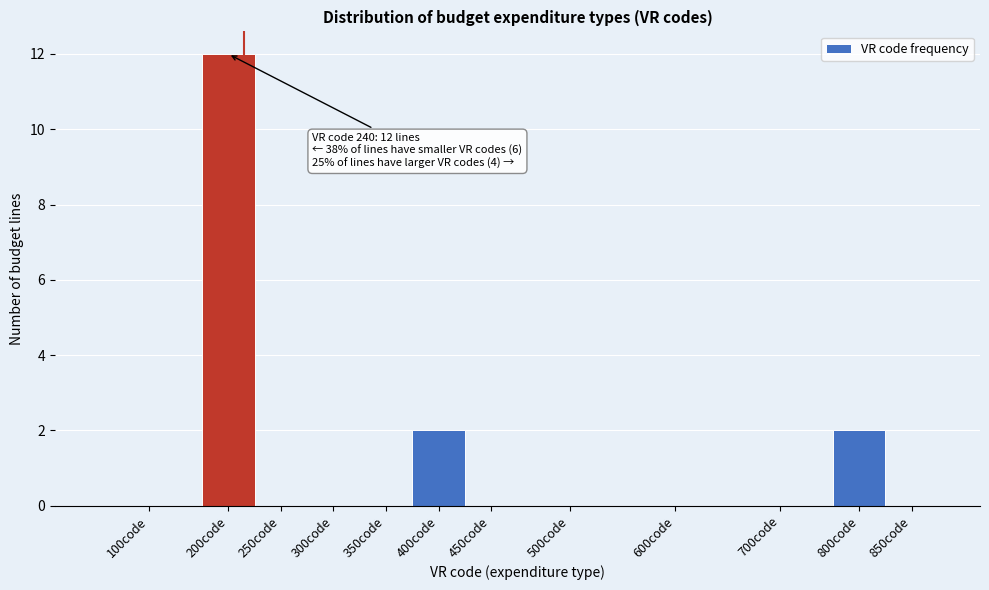

Reading left to right, what are all the values shown in this chart?

100code=0	200code=12	250code=0	300code=0	350code=0	400code=2	450code=0	500code=0	600code=0	700code=0	800code=2	850code=0